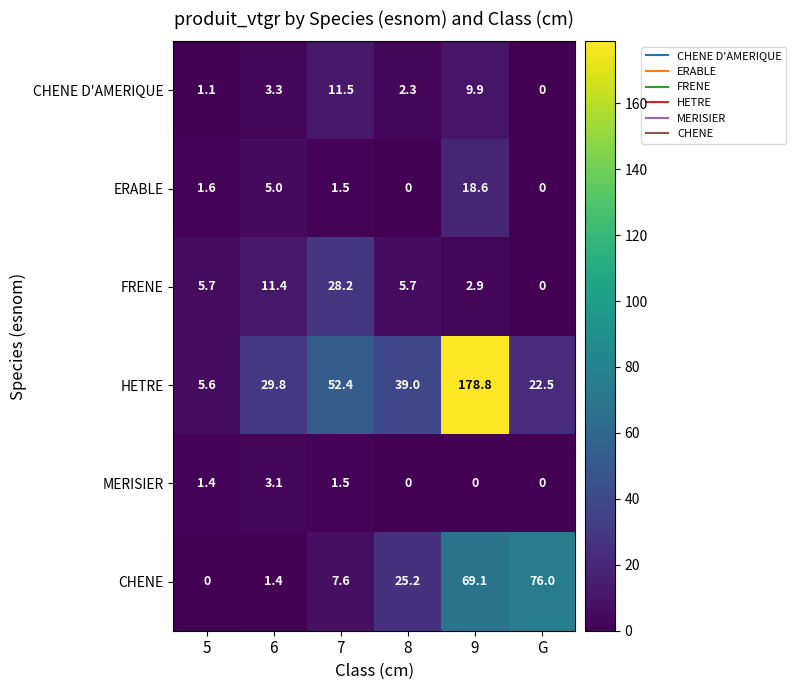

Rank the series by their maximum value, from highest to lowest.

HETRE, CHENE, FRENE, ERABLE, CHENE D'AMERIQUE, MERISIER